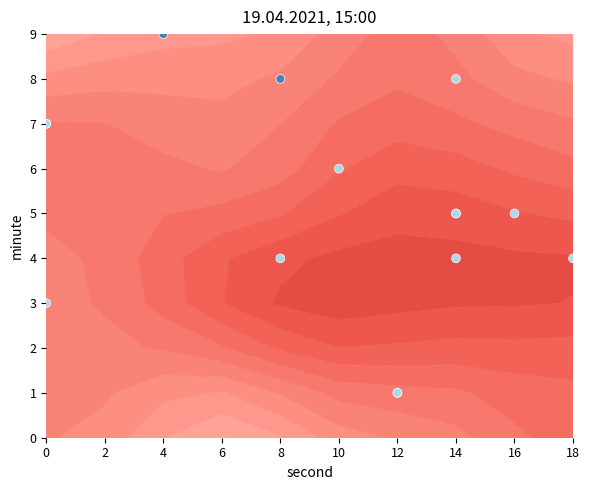

What is the maximum value shown in the chart?

9